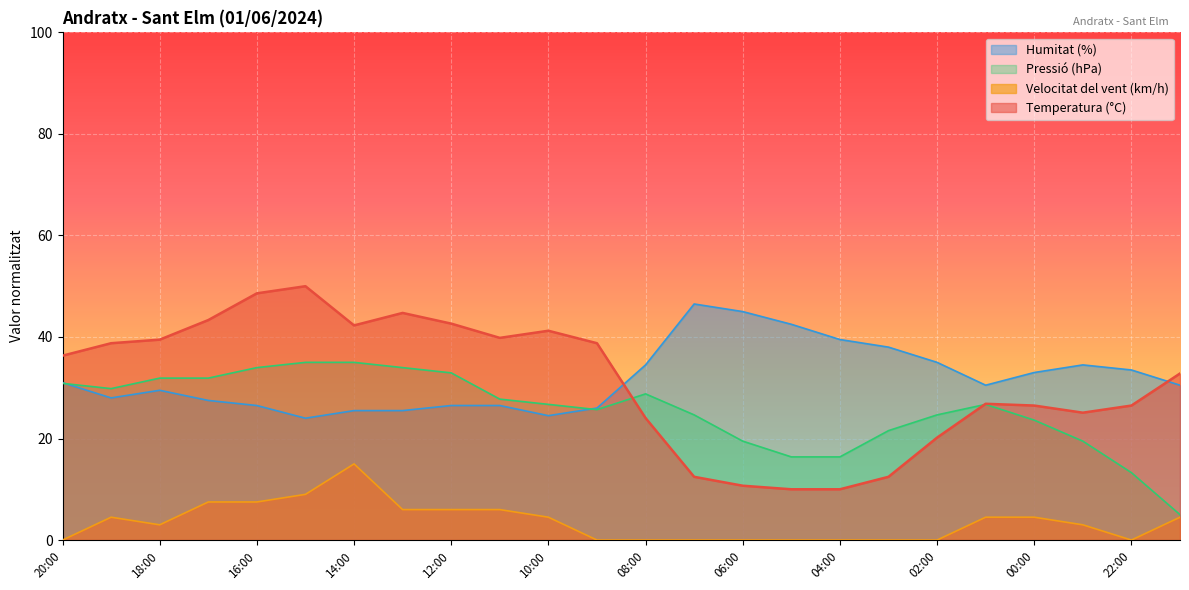

What is the difference between the Pressió (hPa) values at 22:00 and 03:00?

8.3